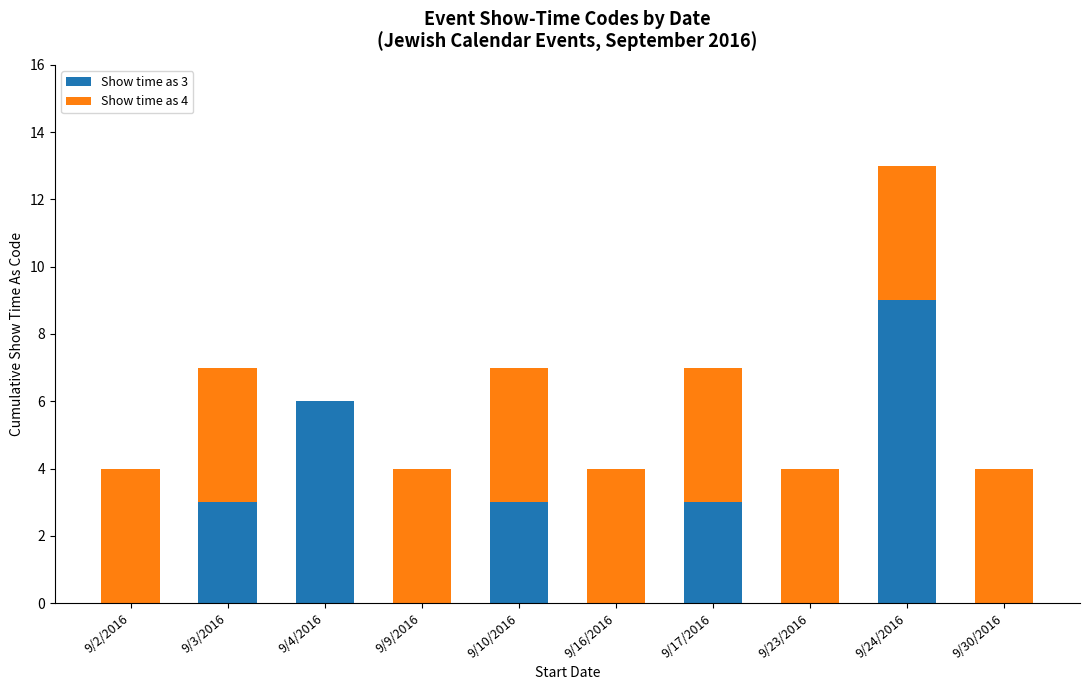

Is it true that Show time as 3 equals 0 at 9/9/2016?

True